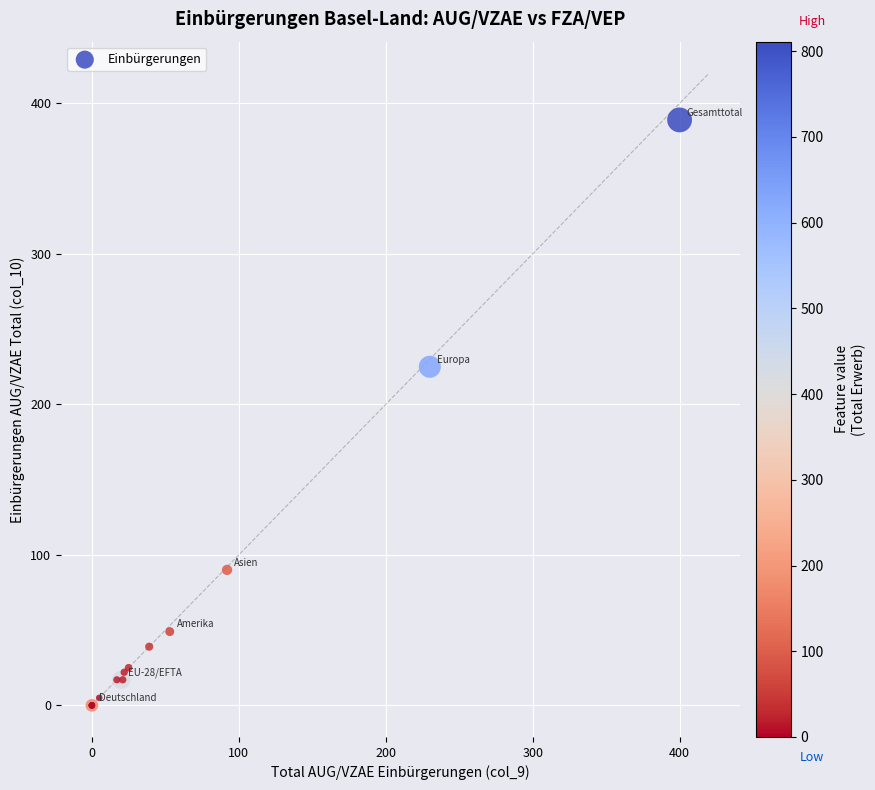

What Y value in the scatter plot is closest to 194?

225